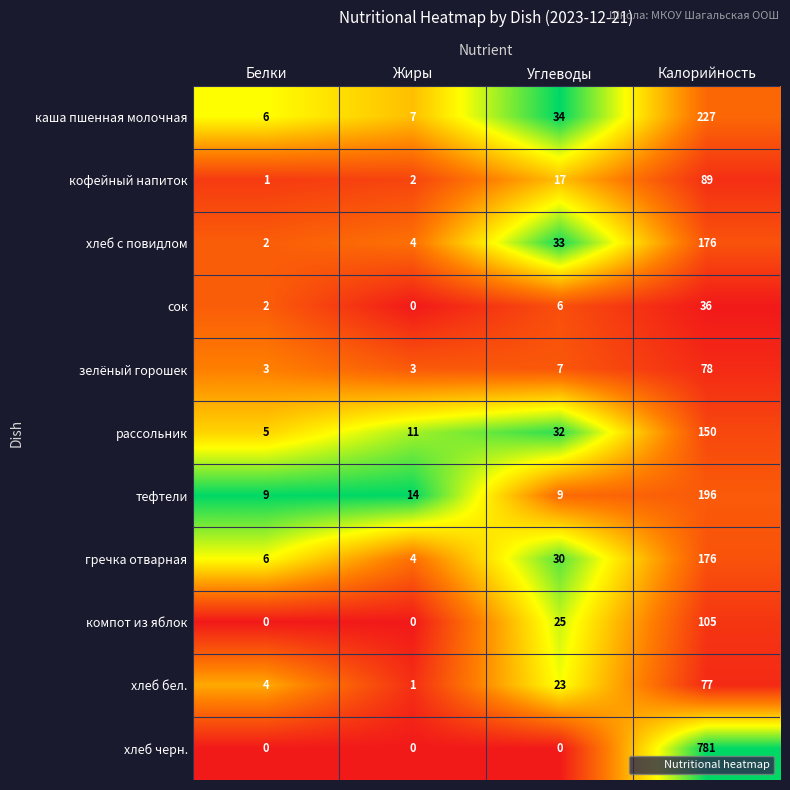

At how many categories does at least one series exceed 0?

4